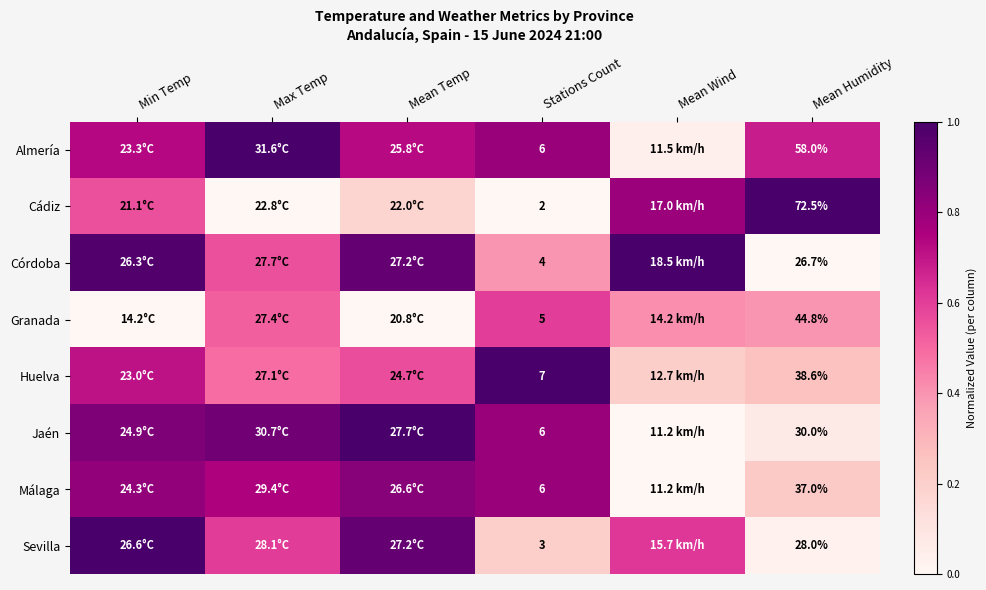

Which category has the highest value in the Jaén series?

Mean Temp